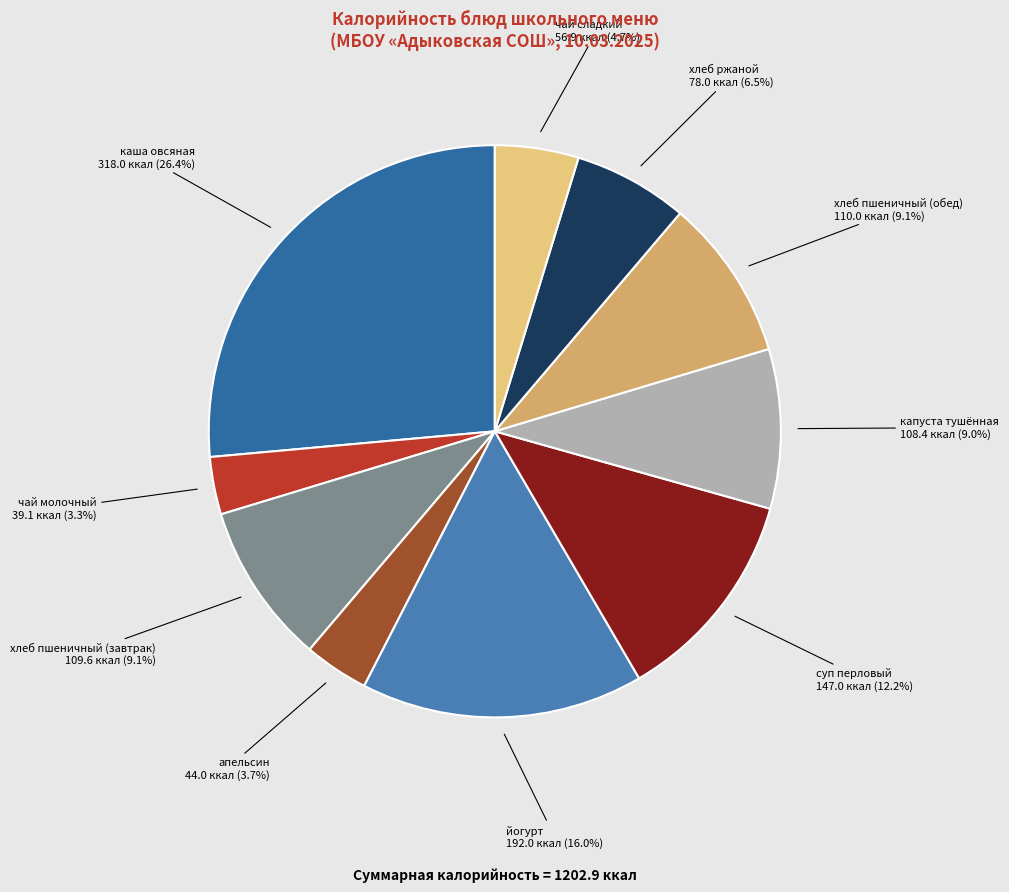

To the nearest percent, what is the combined percentage of апельсин and каша овсяная?

30%